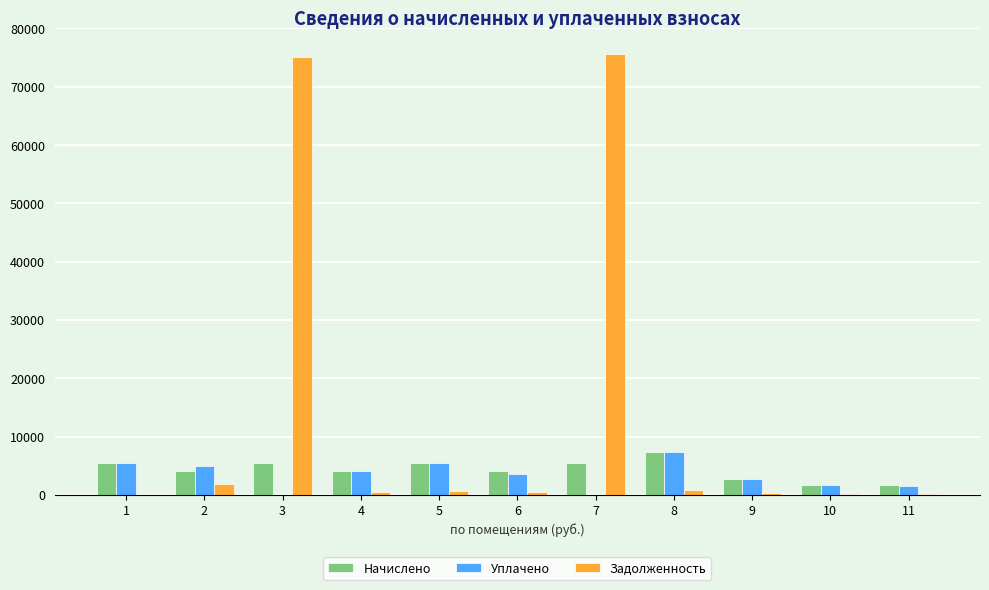

Which category has the highest value in the Начислено series?

8